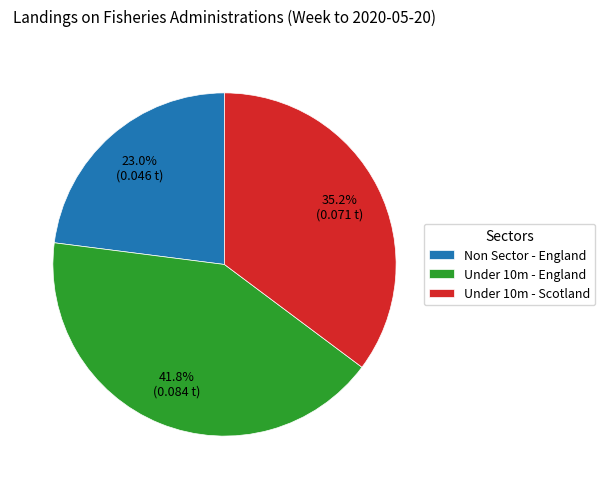

Does any single category account for the majority?

No